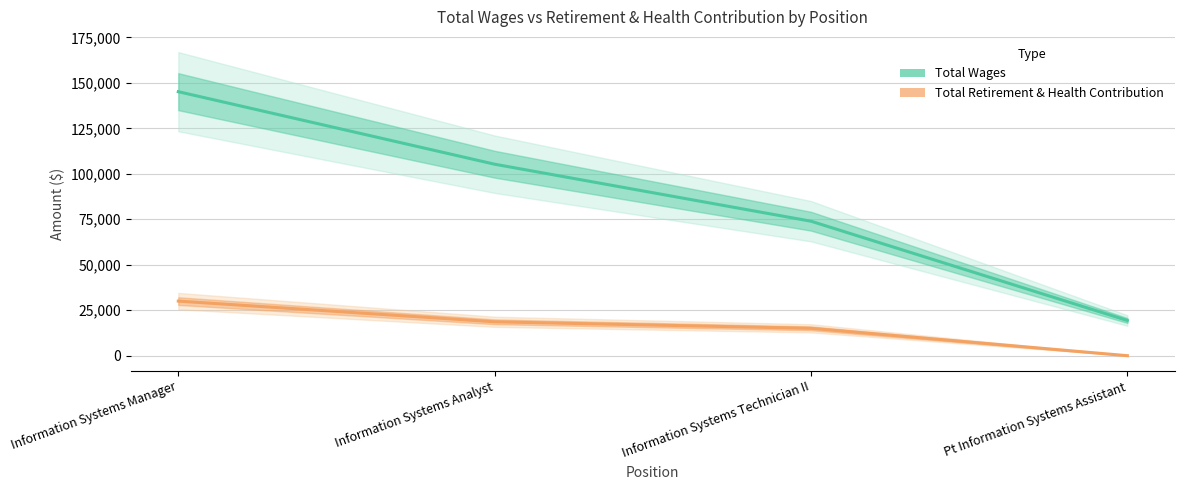

What is the difference between the highest and lowest values at Information Systems Analyst?

86635